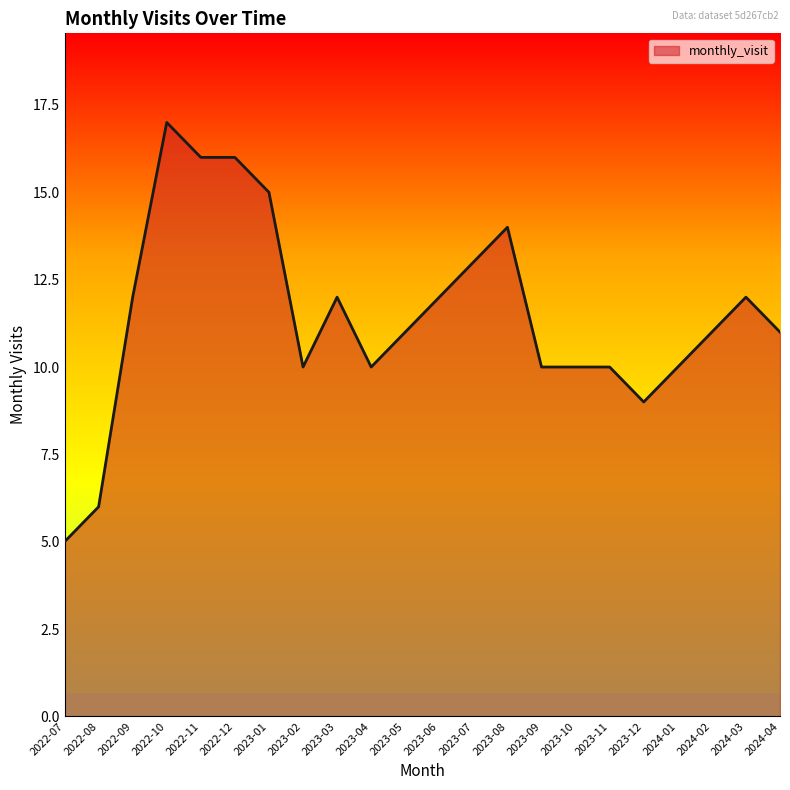

Which label corresponds to the largest value in the chart?

2022-10